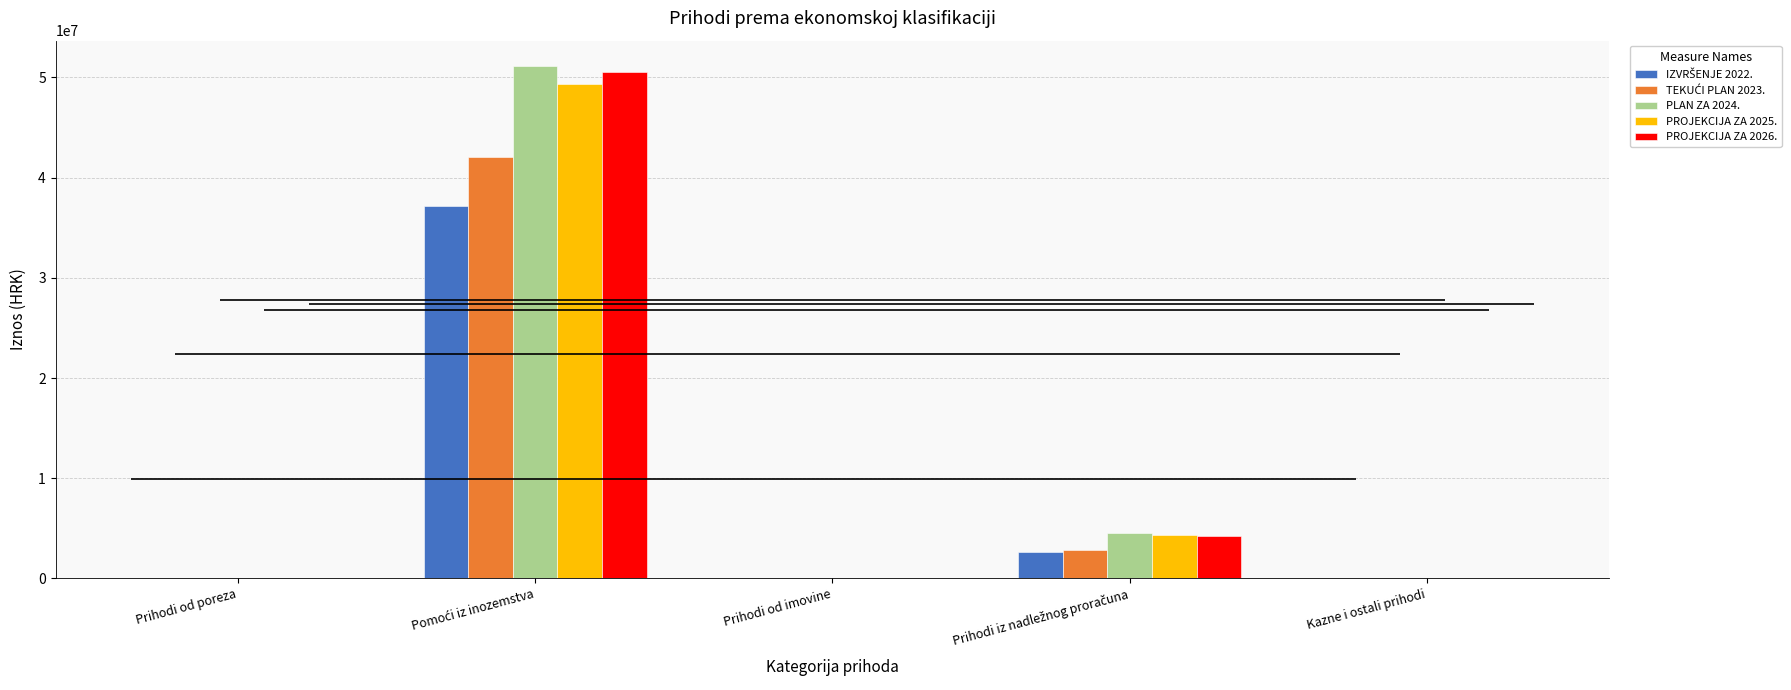

Reading left to right, list all the values displayed in this chart.

IZVRŠENJE 2022.: 0.0	37190733.4	87033.0	2604990.2	657.1
TEKUĆI PLAN 2023.: 0.0	42040552.0	0.0	2791364.0	0.0
PLAN ZA 2024.: 0.0	51118741.0	0.0	4516505.0	0.0
PROJEKCIJA ZA 2025.: 0.0	49319632.0	0.0	4300106.0	0.0
PROJEKCIJA ZA 2026.: 0.0	50552623.0	0.0	4223415.0	0.0